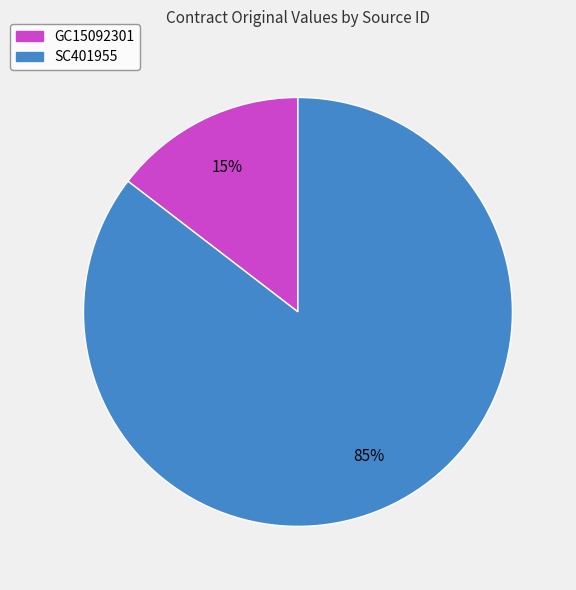

Combined, do SC401955 and GC15092301 account for over 50%?

Yes